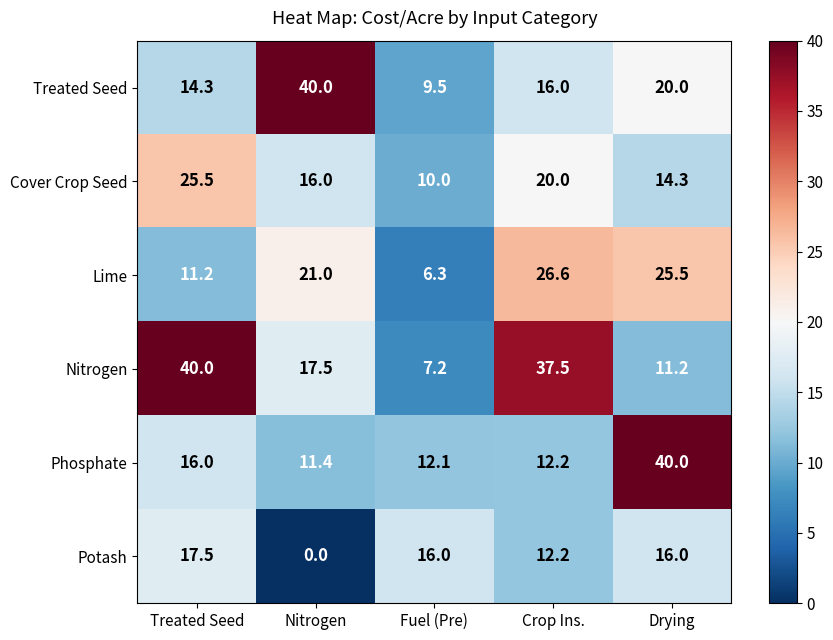

What is the difference between the highest and lowest values at Crop Ins.?

25.3